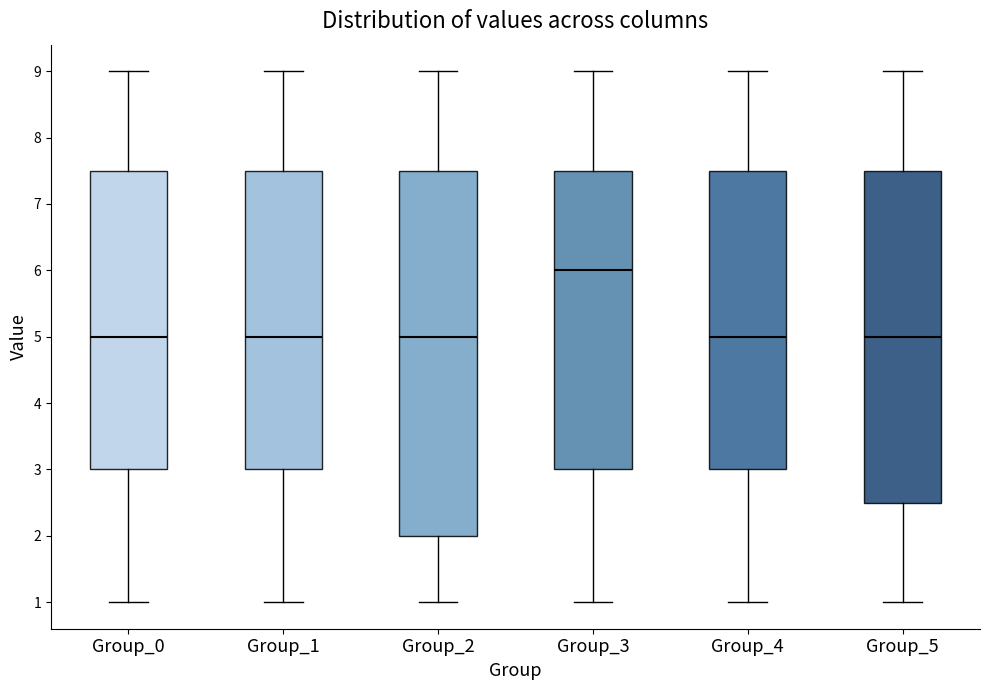

Which box is the tallest, from its lower edge to its upper edge?

Group_2